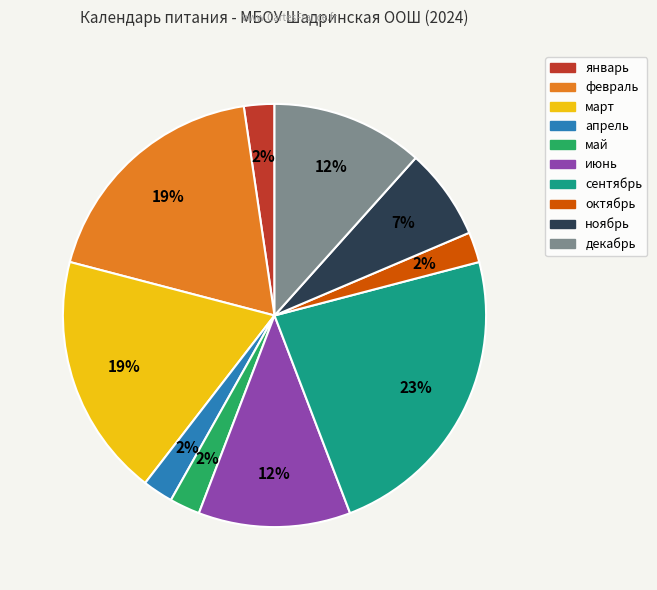

To the nearest percent, what is the difference between the largest and smallest slice percentages?

21%